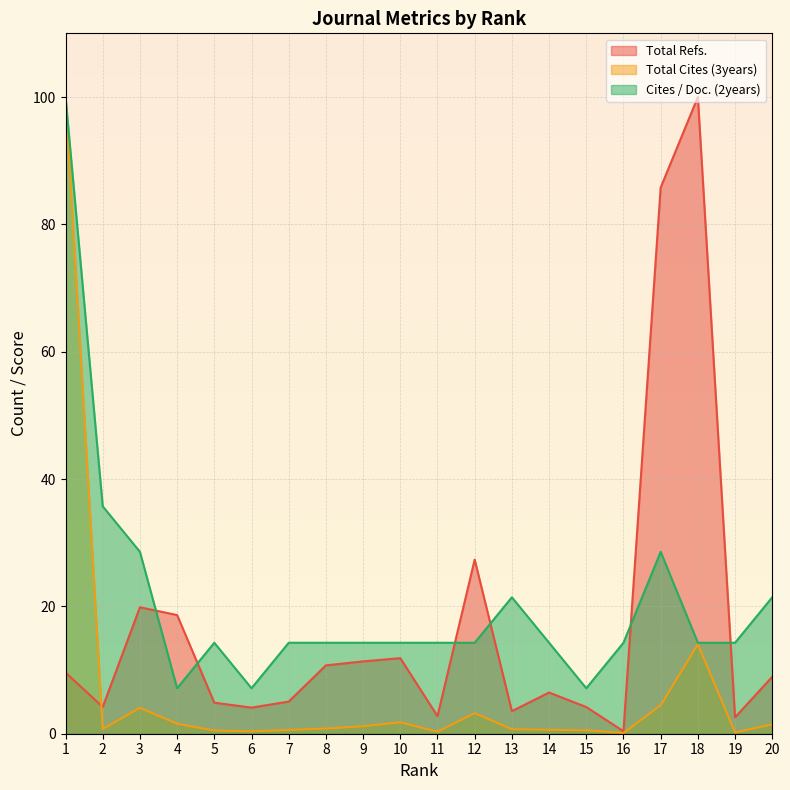

What is the sum of all Total Cites (3years) values?

137.4